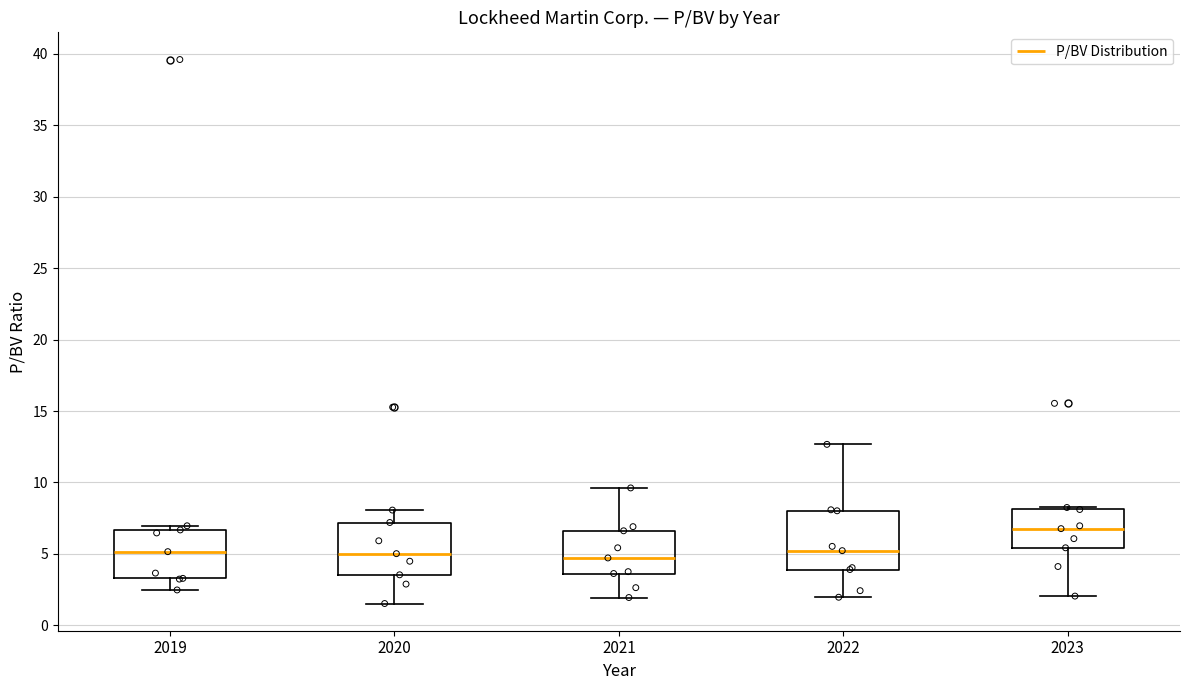

Reading left to right, transcribe this box plot: for each box, give where its median line is, the range the box spans, and where its two whiskers end, as read against the y-axis. The values are not printed on the chart, so give them approximately, as read against the axis.

2019: median 5.0, box 3.5 to 6.5, whiskers 2.5 to 7.0
2020: median 5.0, box 3.5 to 7.0, whiskers 1.5 to 8.0
2021: median 4.5, box 3.5 to 6.5, whiskers 2.0 to 9.5
2022: median 5.0, box 4.0 to 8.0, whiskers 2.0 to 12.5
2023: median 7.0, box 5.5 to 8.0, whiskers 2.0 to 8.5